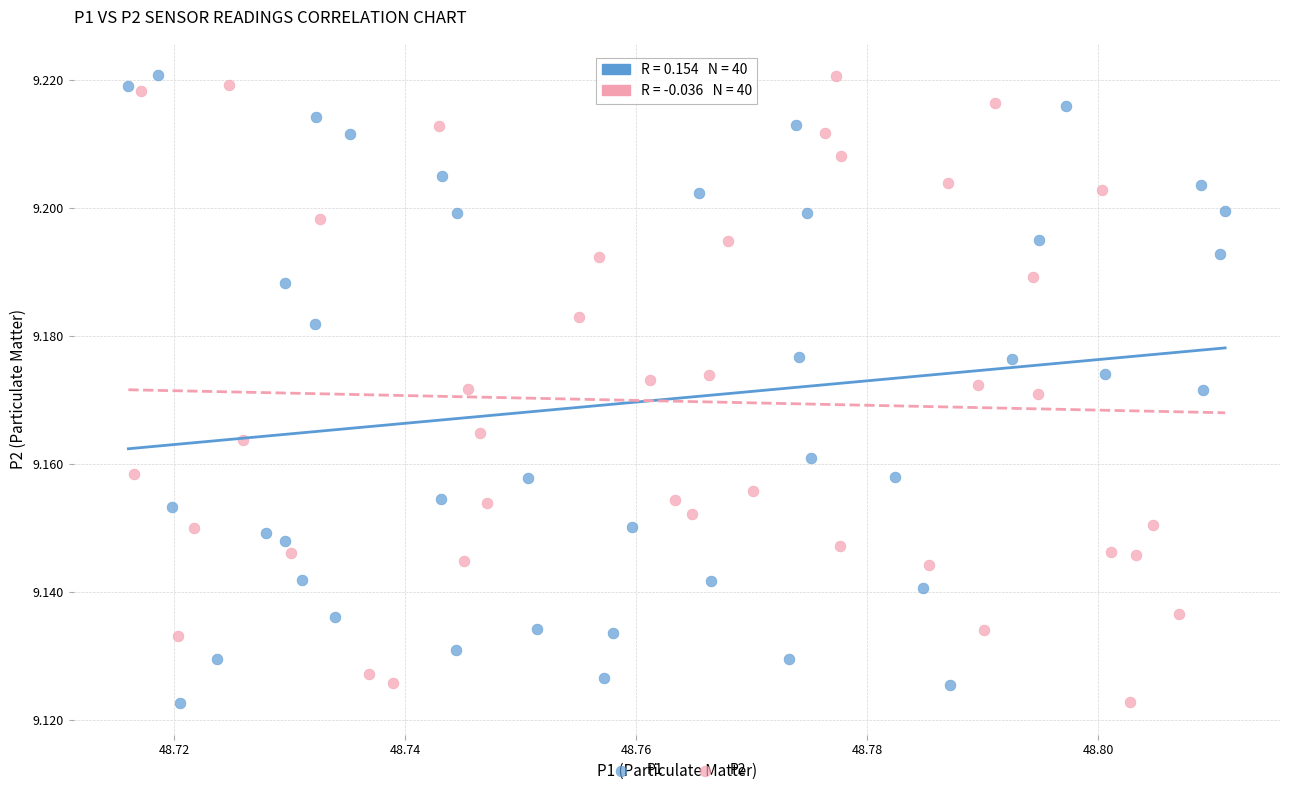

What are all the series names shown in the legend?

P1, P2